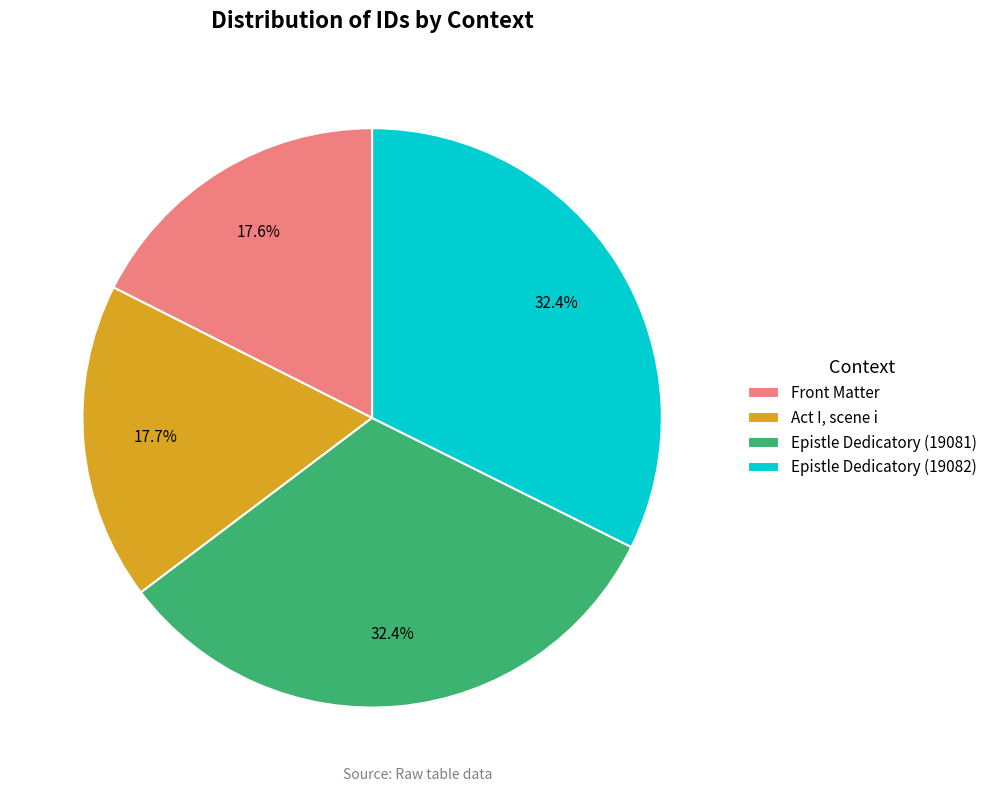

To the nearest percent, what is the combined percentage of Epistle Dedicatory (19082) and Epistle Dedicatory (19081)?

65%